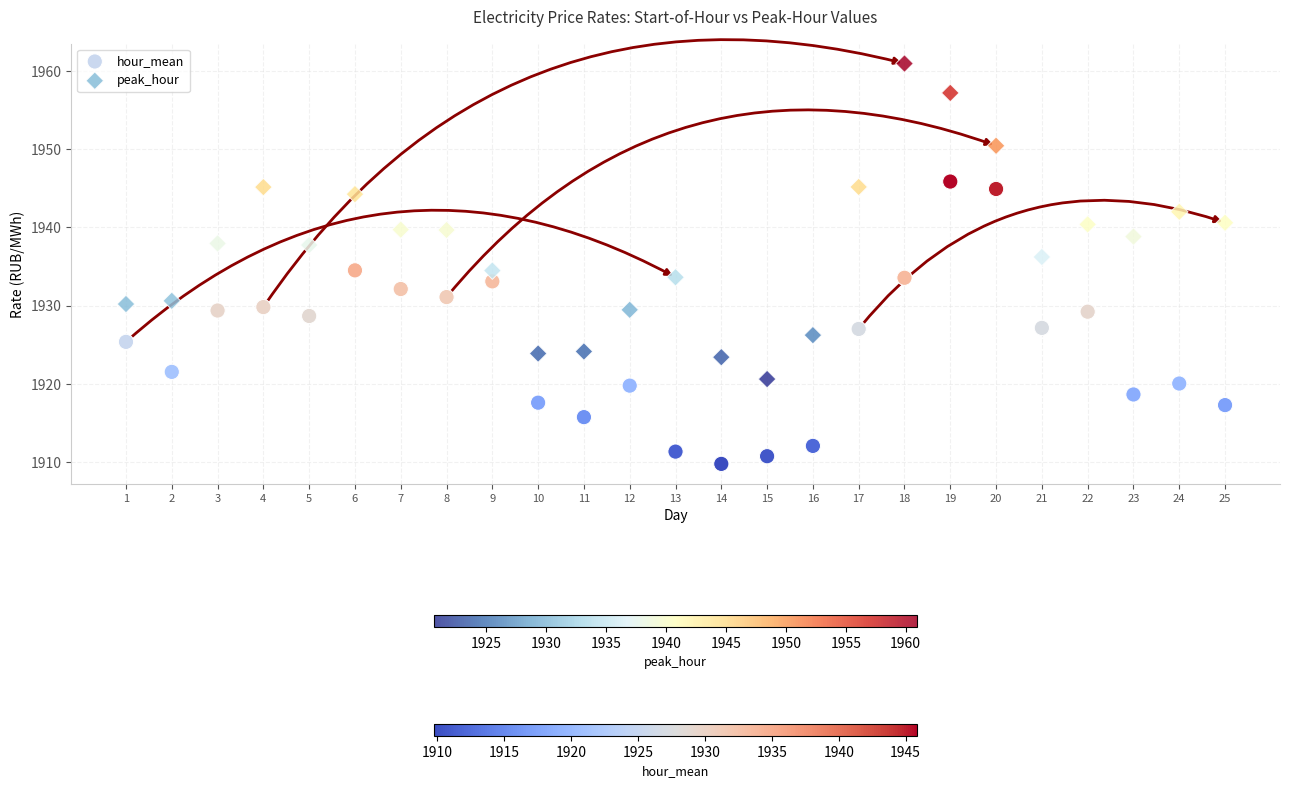

Across all data points, what is the range of Y values (max minus min)?

51.2